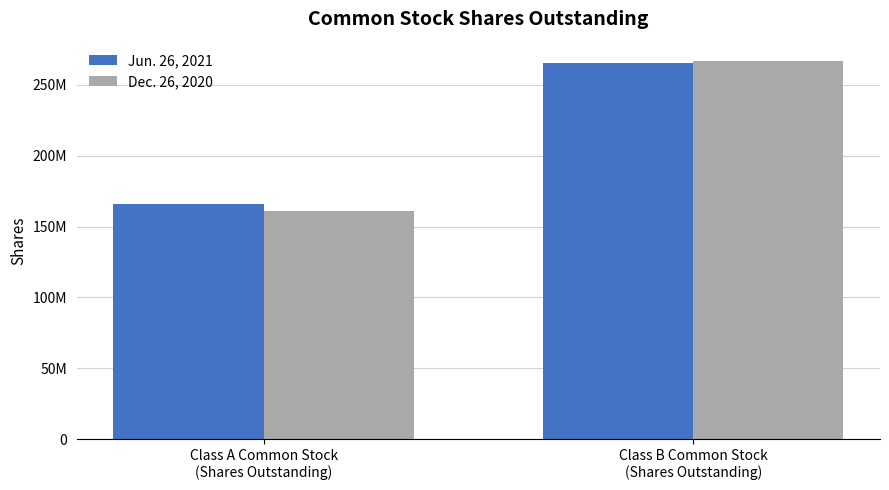

What is the sum of all Jun. 26, 2021 values?

431381531